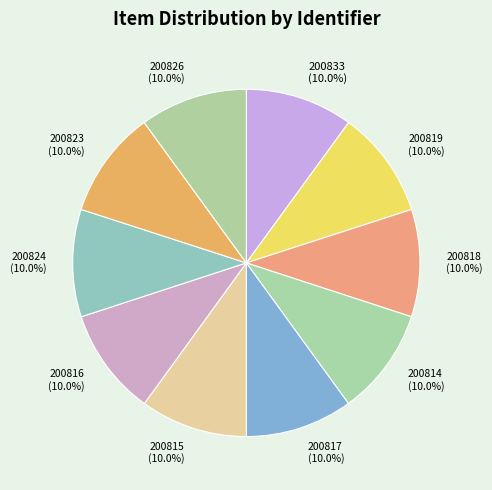

Count the number of slices in the pie.

10